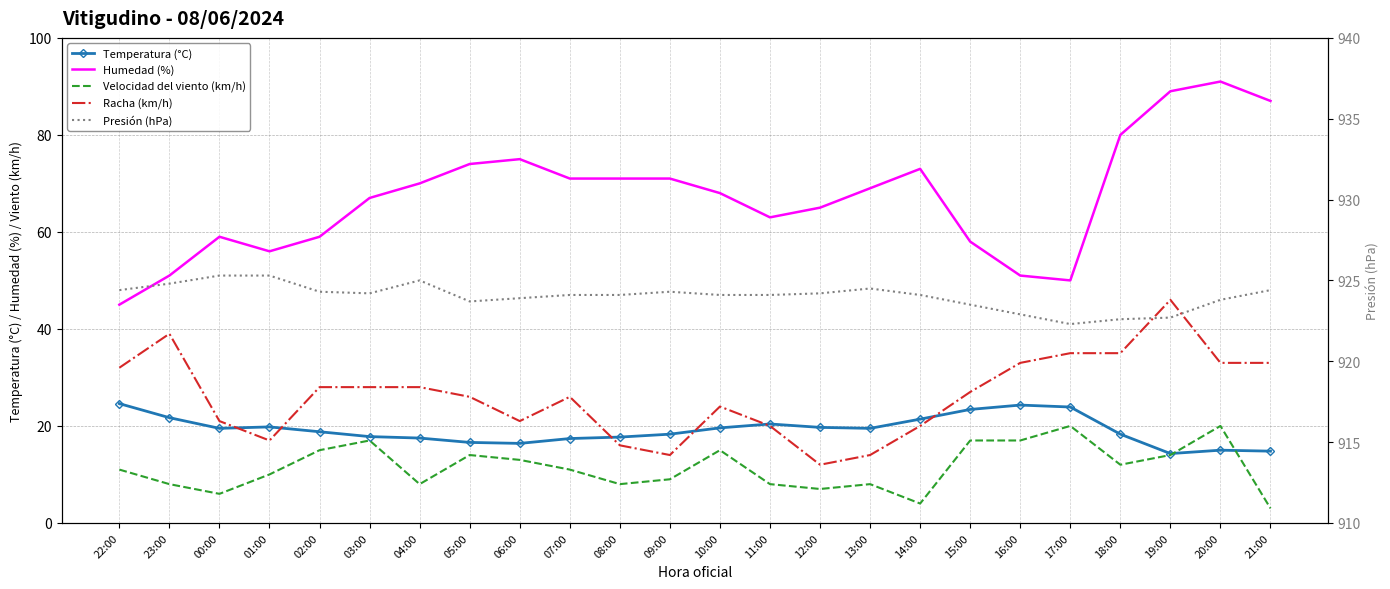

After their last crossing, which series has the higher values: Temperatura (°C) or Velocidad del viento (km/h)?

Temperatura (°C)